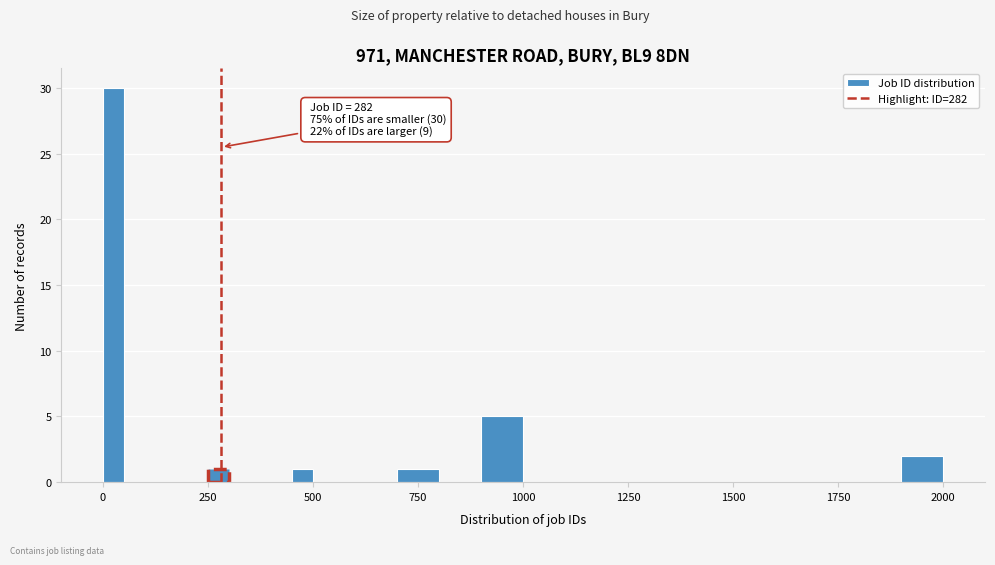

Around what value on the x-axis is the tallest bar? Give the approximate position of its centre, as read against the axis.

50